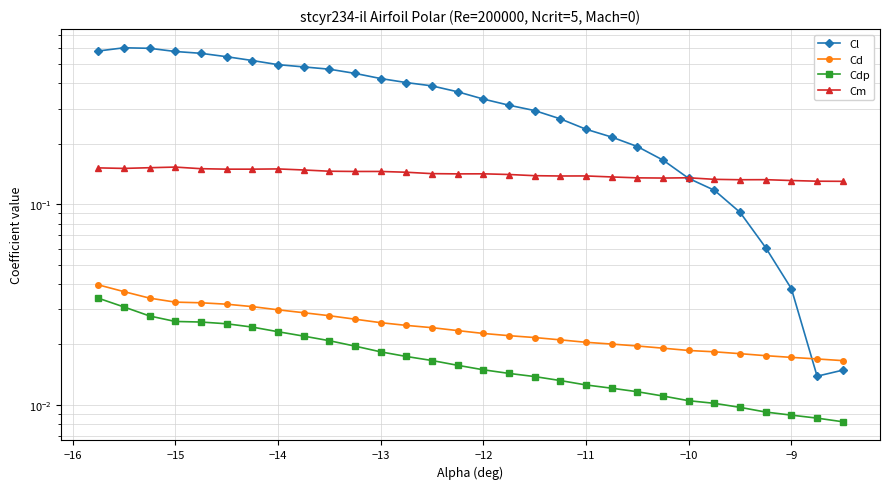

Reading left to right, extract all data points from this chart.

Cl: 0.6	0.6	0.6	0.6	0.6	0.5	0.5	0.5	0.5	0.5	0.4	0.4	0.4	0.4	0.4	0.3	0.3	0.3	0.3	0.2	0.2	0.2	0.2	0.1	0.1	0.1	0.1	0.0	0.0	0.0
Cd: 0.0	0.0	0.0	0.0	0.0	0.0	0.0	0.0	0.0	0.0	0.0	0.0	0.0	0.0	0.0	0.0	0.0	0.0	0.0	0.0	0.0	0.0	0.0	0.0	0.0	0.0	0.0	0.0	0.0	0.0
Cdp: 0.0	0.0	0.0	0.0	0.0	0.0	0.0	0.0	0.0	0.0	0.0	0.0	0.0	0.0	0.0	0.0	0.0	0.0	0.0	0.0	0.0	0.0	0.0	0.0	0.0	0.0	0.0	0.0	0.0	0.0
Cm: 0.2	0.2	0.2	0.2	0.2	0.1	0.1	0.1	0.1	0.1	0.1	0.1	0.1	0.1	0.1	0.1	0.1	0.1	0.1	0.1	0.1	0.1	0.1	0.1	0.1	0.1	0.1	0.1	0.1	0.1